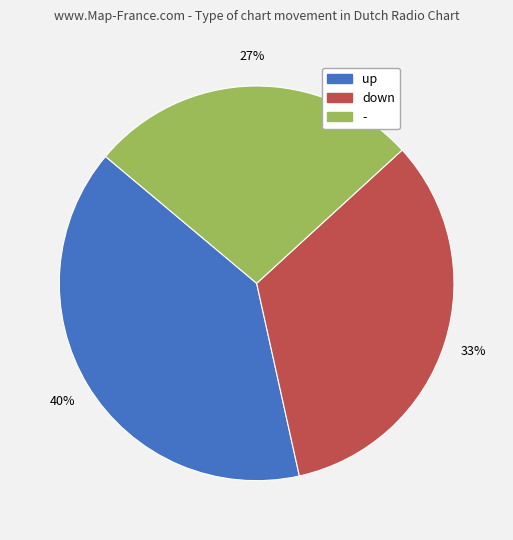

Which has a higher value, up or down?

up